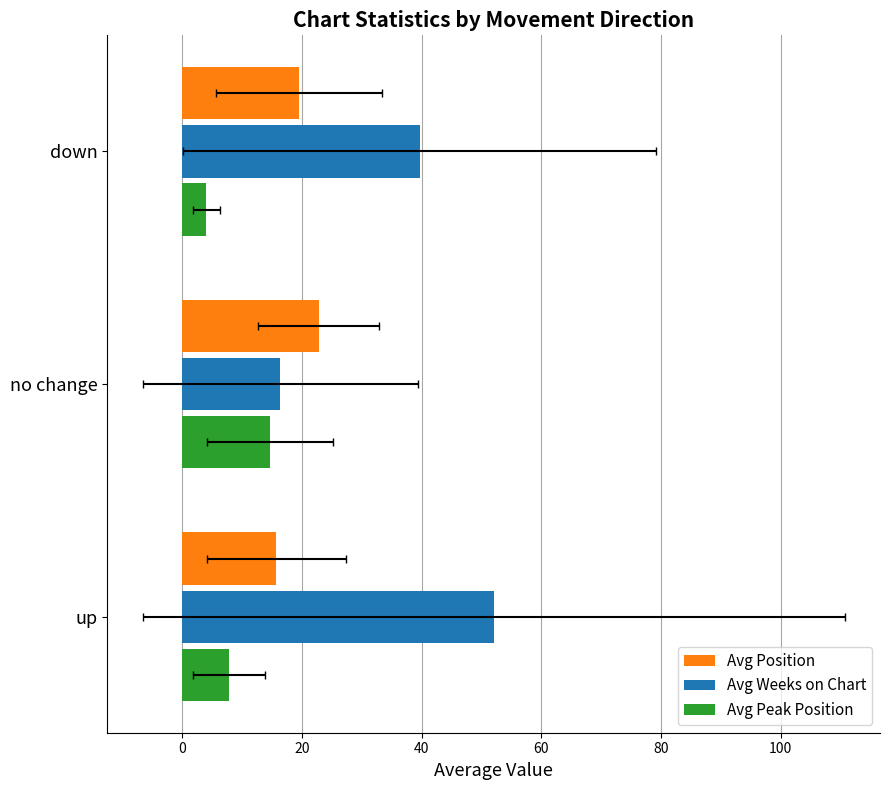

Does the chart contain stacked bars?

No